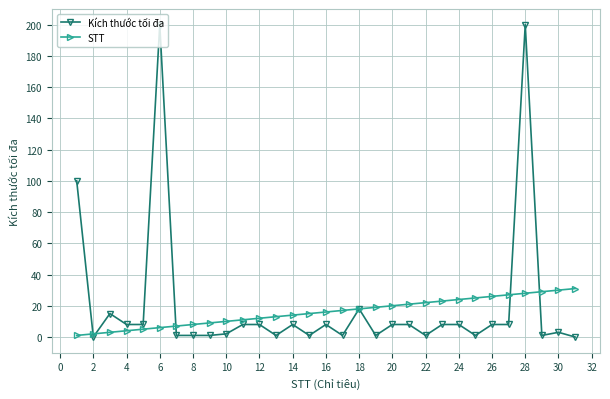

List the series in order of their peak value, highest first.

Kích thước tối đa, STT